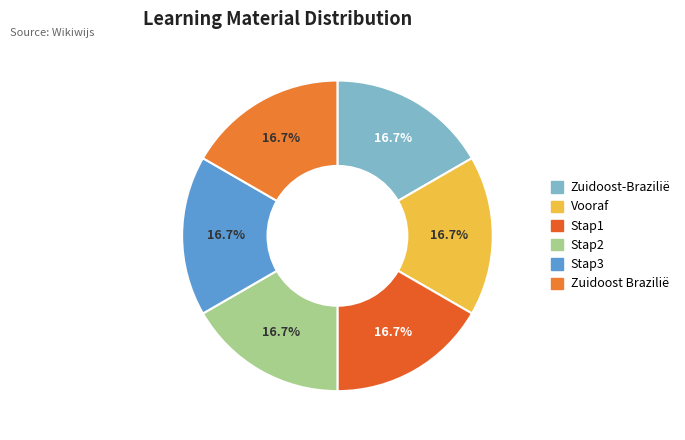

Count the number of slices in the pie.

6